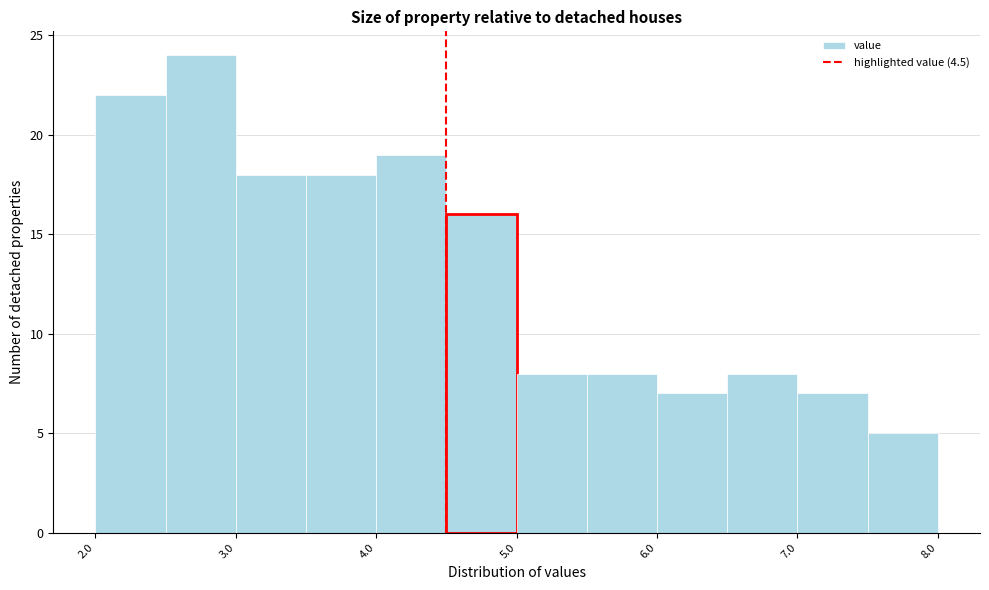

How tall is the bar that spans 7.0 to 7.5 on the x-axis? The values are not printed on the chart, so give them approximately, as read against the axis.

7